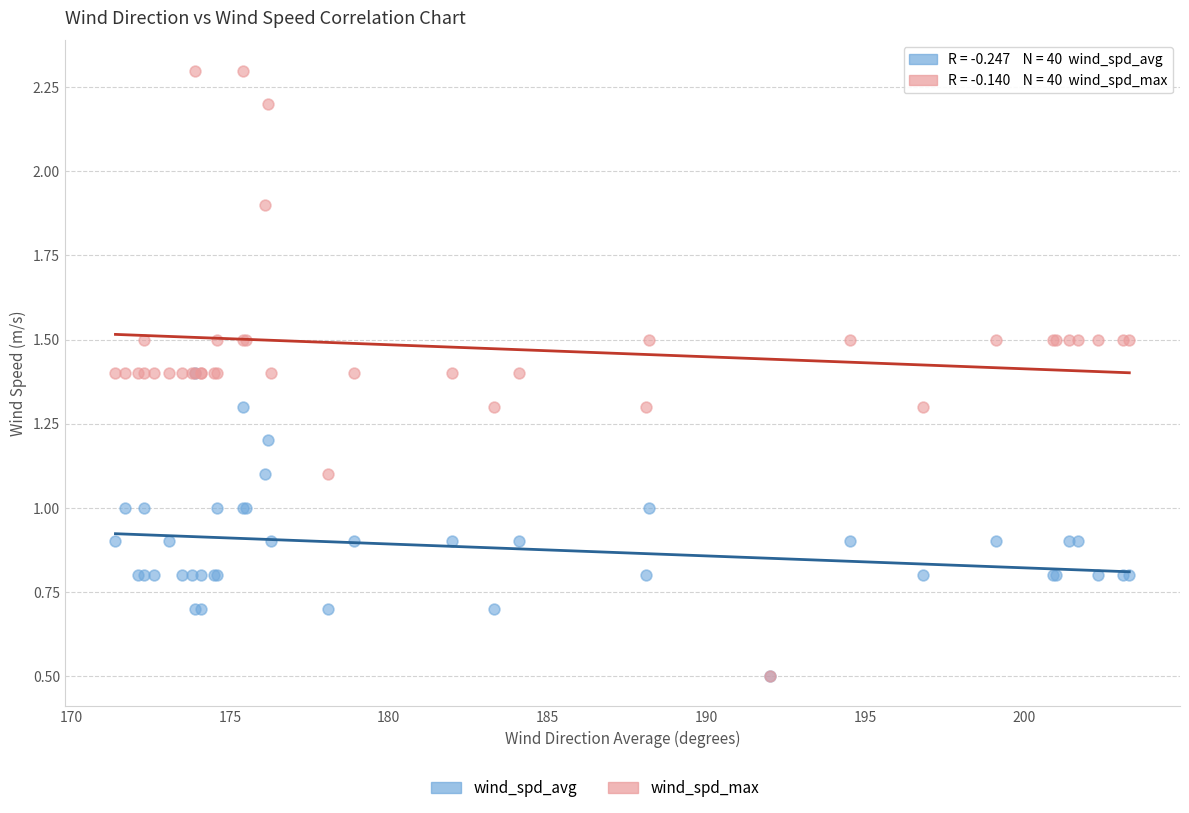

Which series has the widest spread of Y values?

wind_spd_max